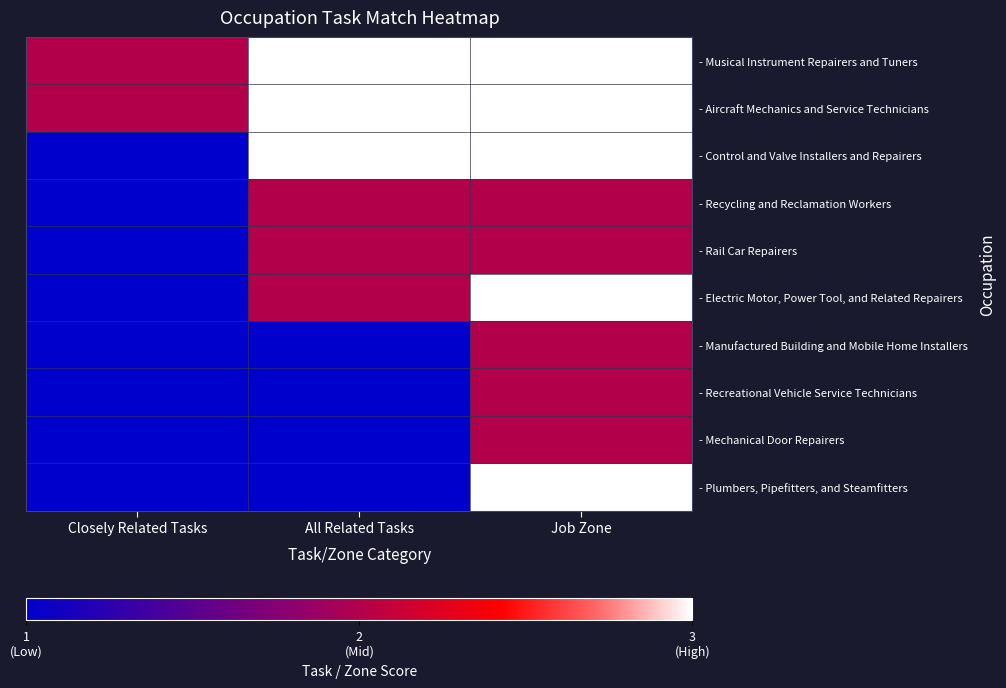

At which category is the sum across all series the highest?

Job Zone